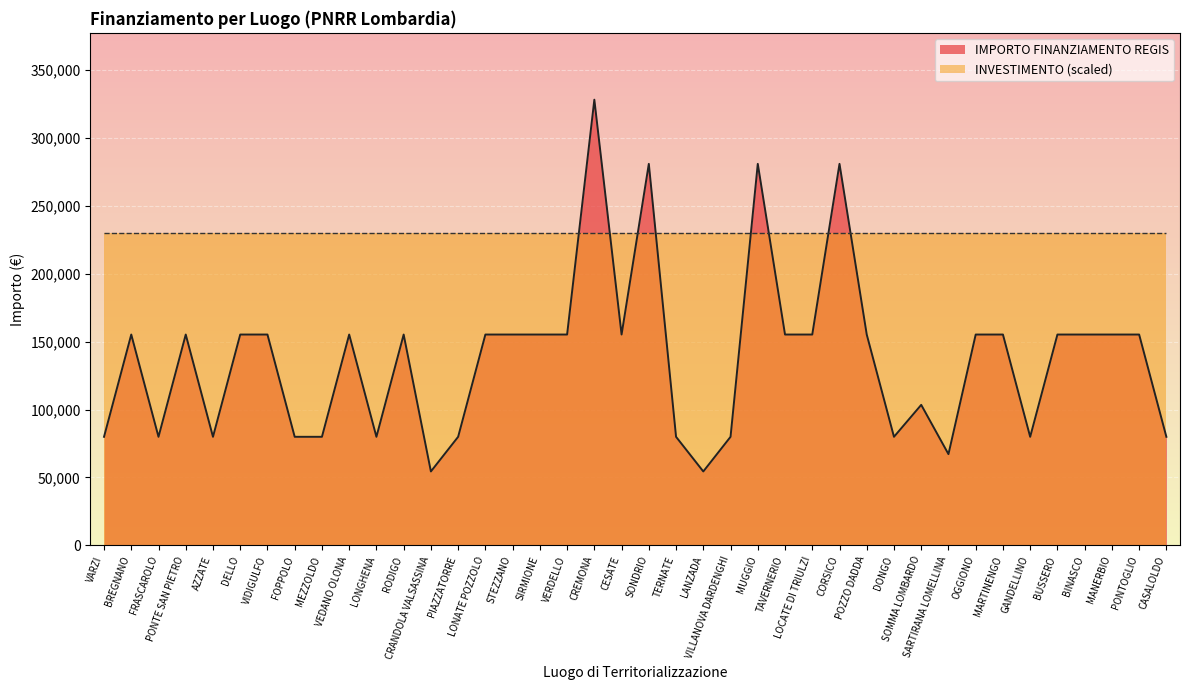

How many points are higher than both their immediate neighbors (excluding endpoints)?

9